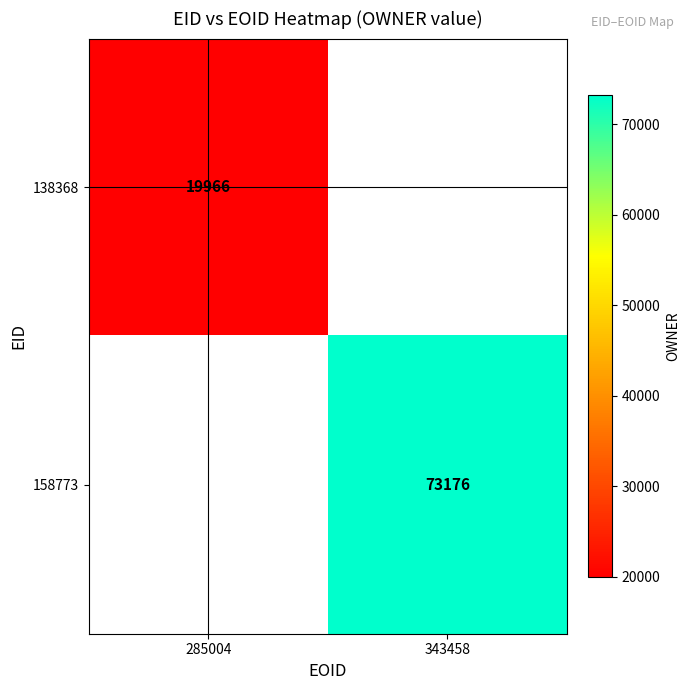

The value of 138368 at 285004 is 11484. True or false?

False